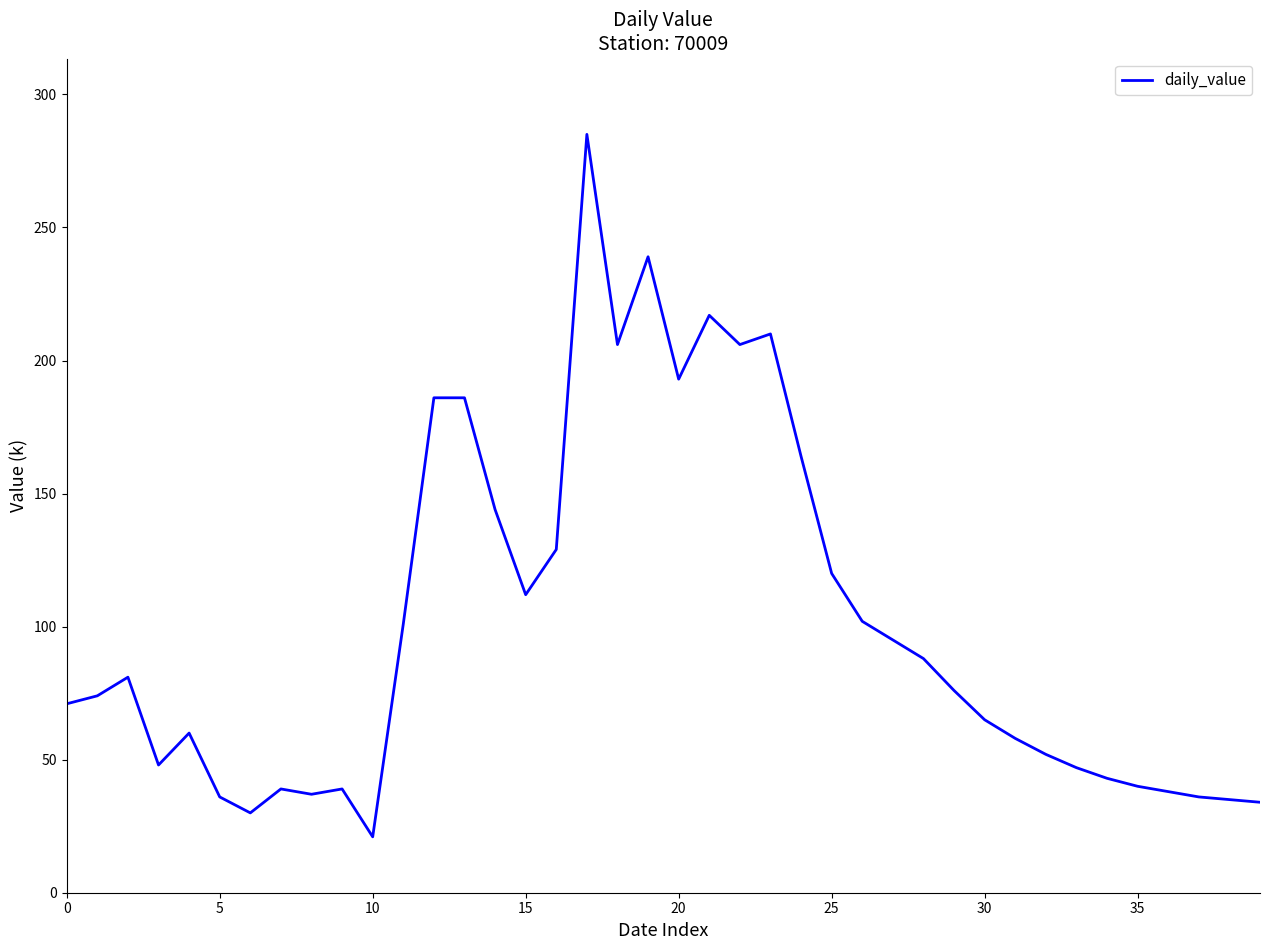

What is the maximum value shown in the chart?

285